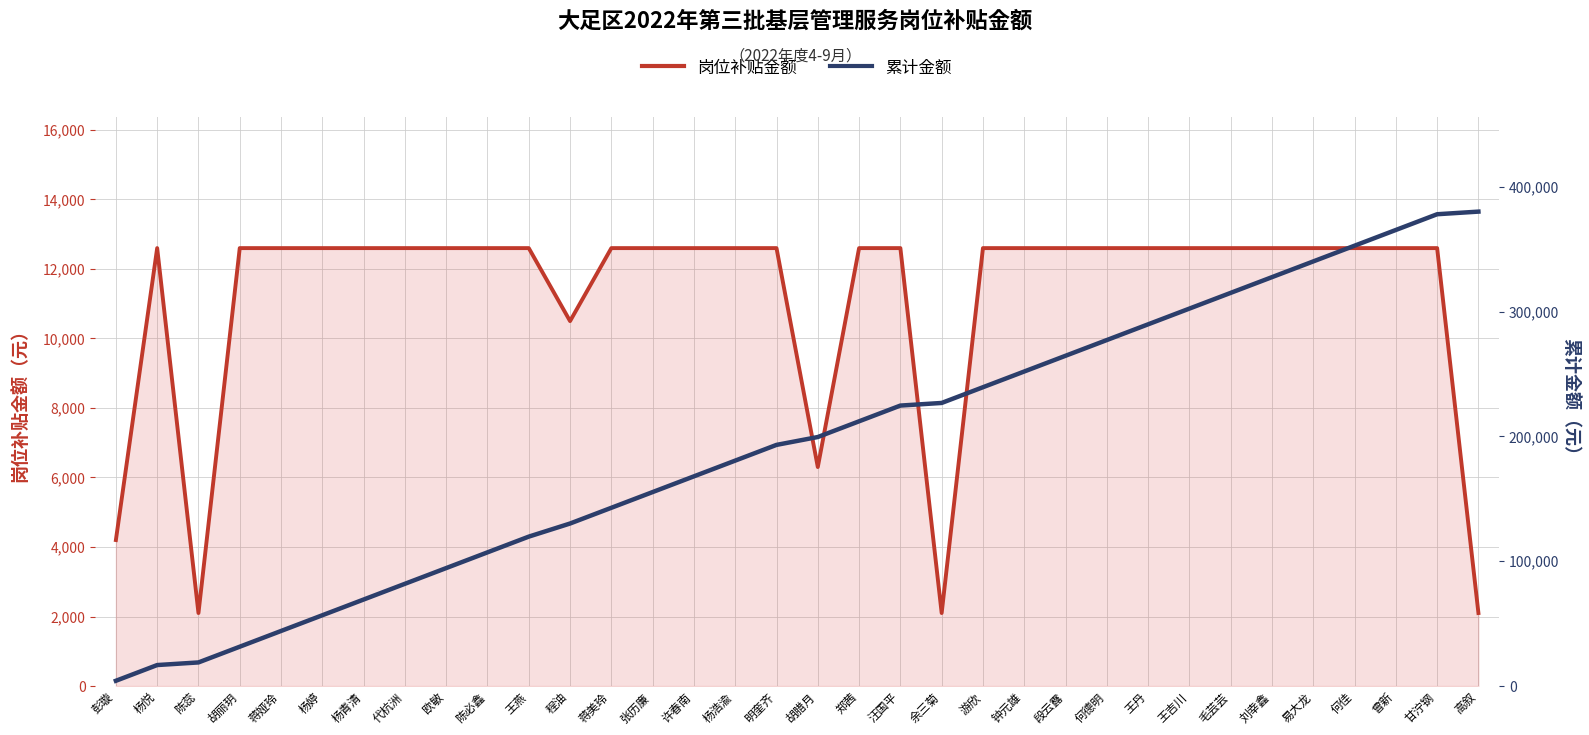

Is the value of 岗位补贴金额 at 甘泞钢 greater than the value of 累计金额 at 杨浩渝?

No